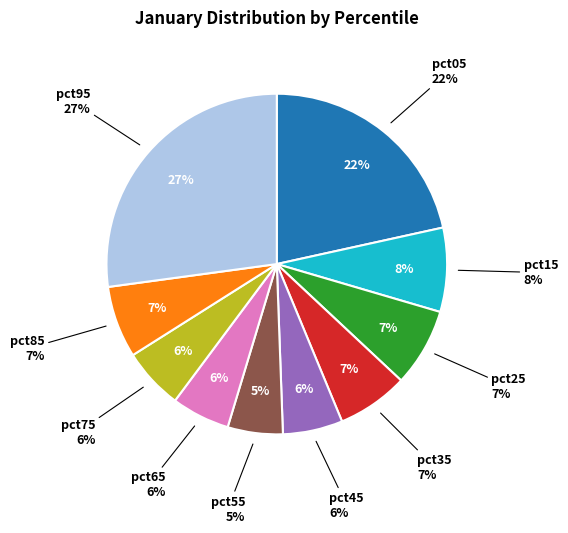

True or false: pct95 accounts for 15% of the total.

False